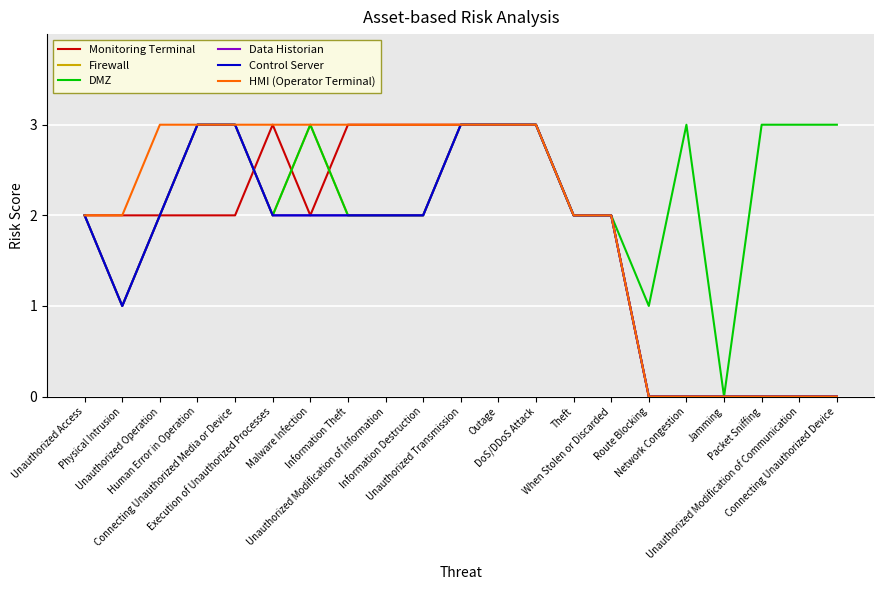

At which label does Control Server first exceed 2?

Human Error in Operation